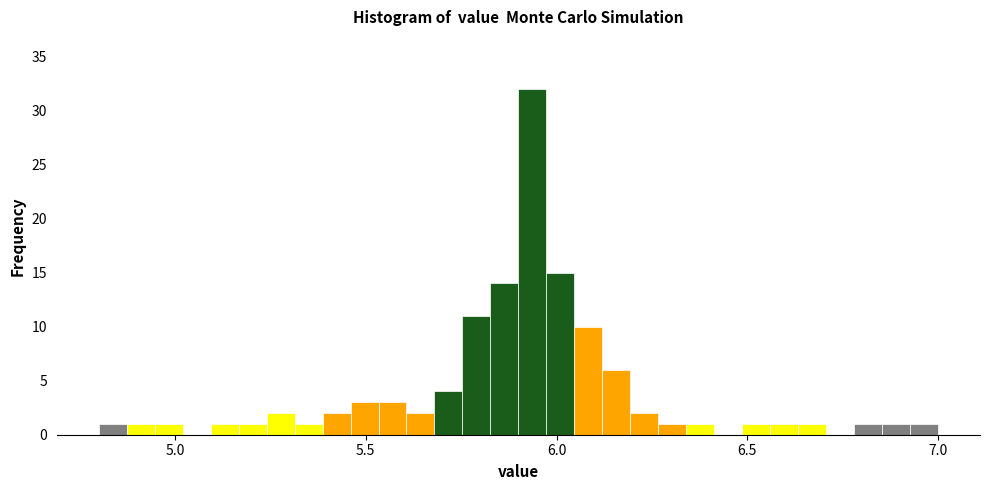

Around what value on the x-axis is the tallest bar? Give the approximate position of its centre, as read against the axis.

5.95